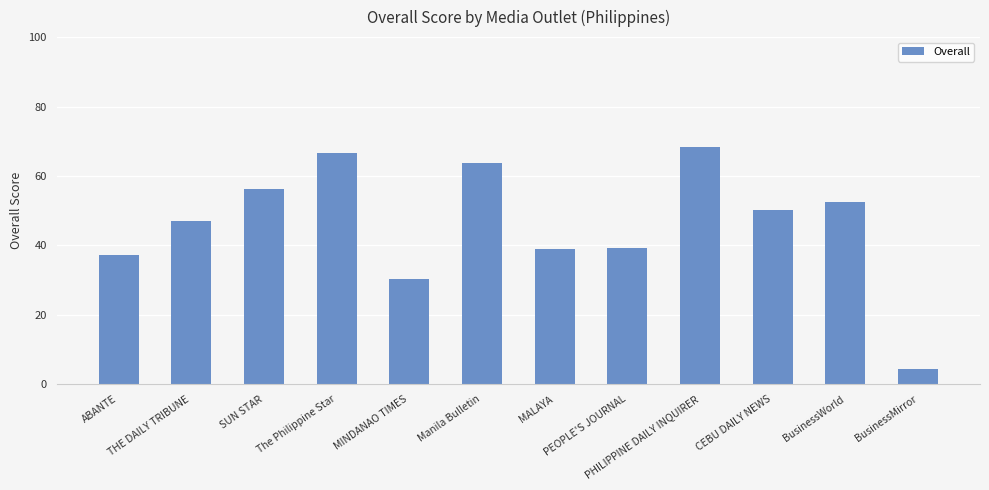

What is the value of the 6th bar from the left?

63.8